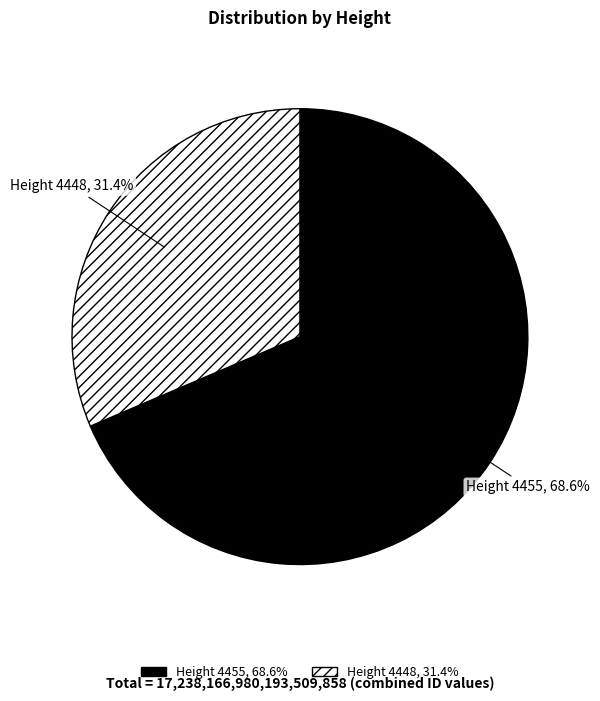

Does any single category account for the majority?

Yes